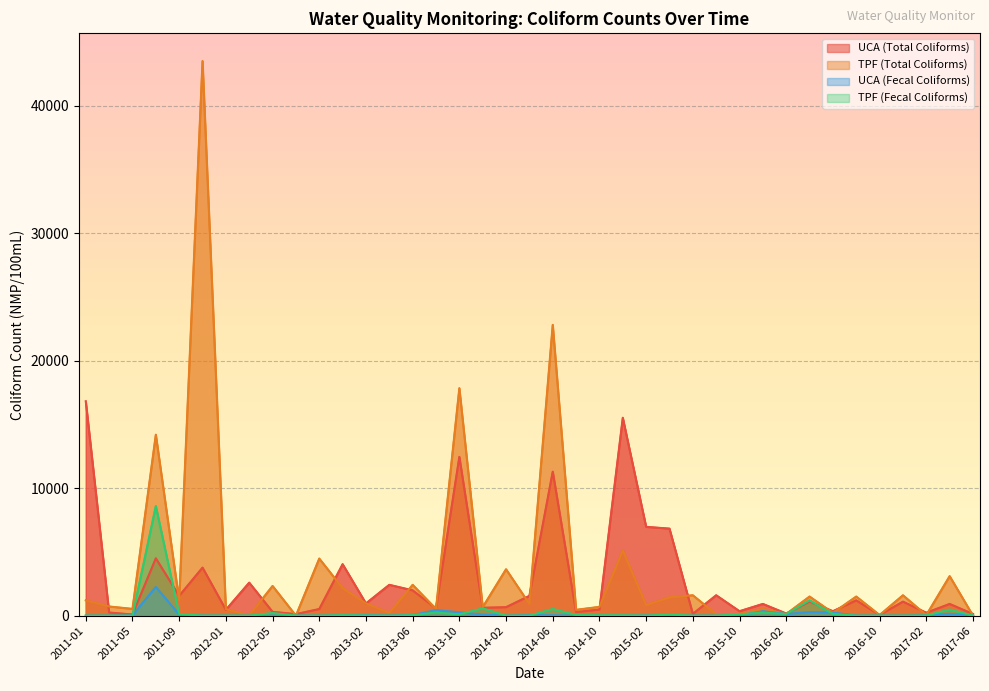

True or false: UCA (Fecal Coliforms) and UCA (Total Coliforms) cross at least once.

False